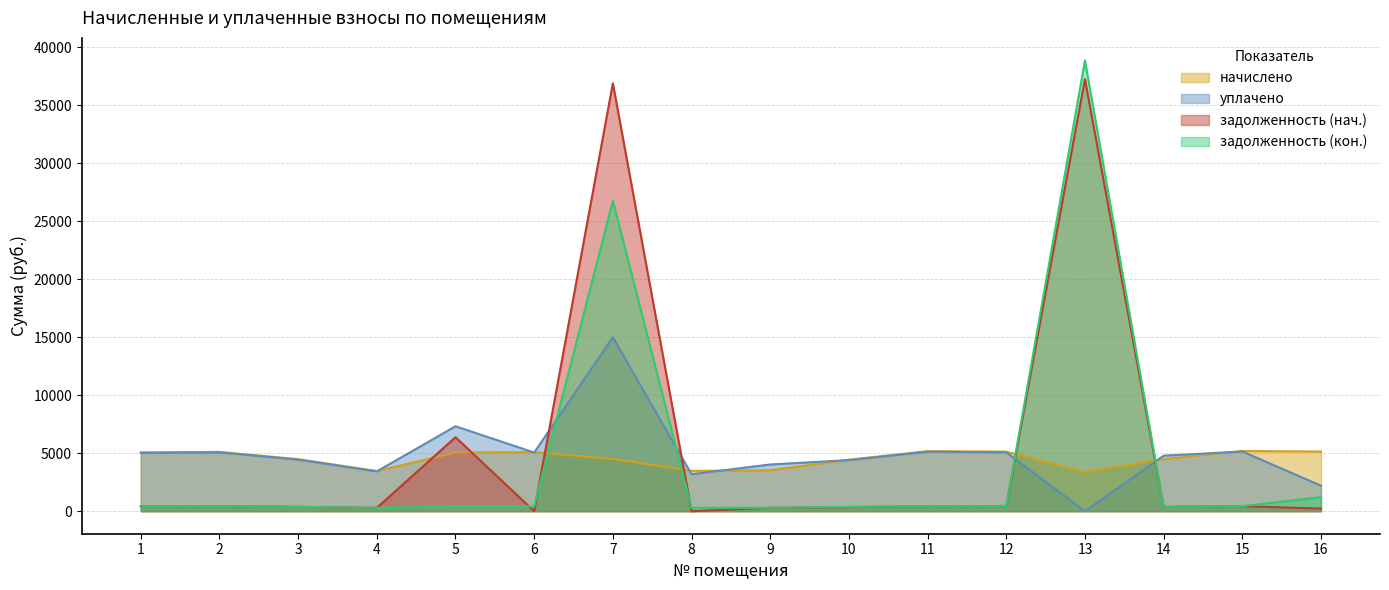

At which category is the sum across all series the highest?

7